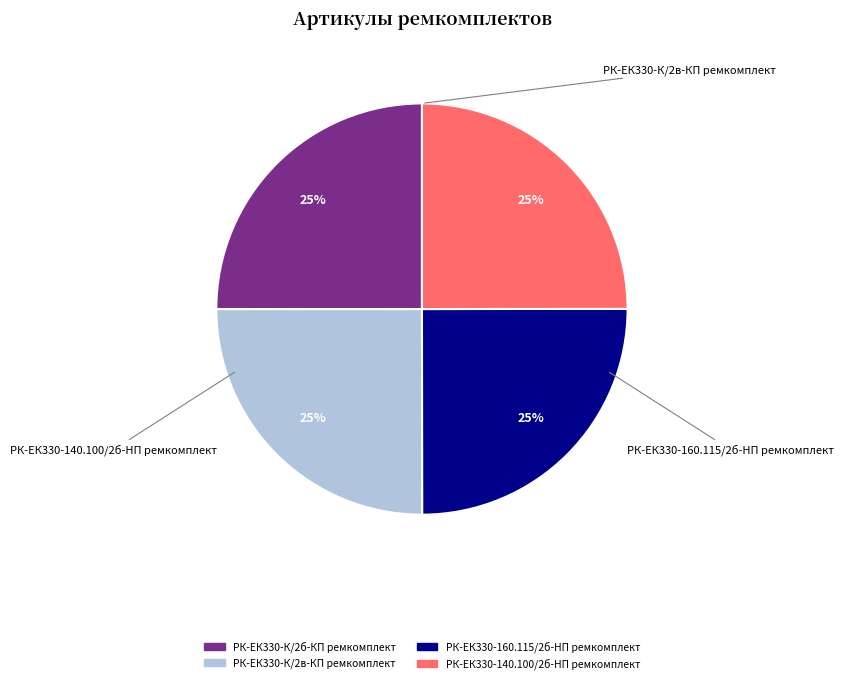

What is the ratio of the value at РК-ЕК330-140.100/2б-HП ремкомплект to the value at РК-ЕК330-К/2в-КП ремкомплект?

1.0